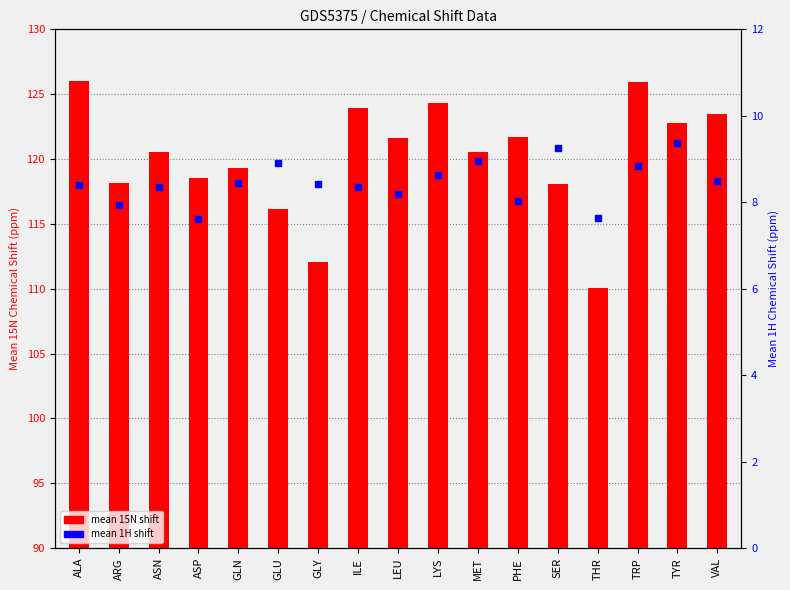

What is the ratio of the value at SER to the value at TYR?

1.0